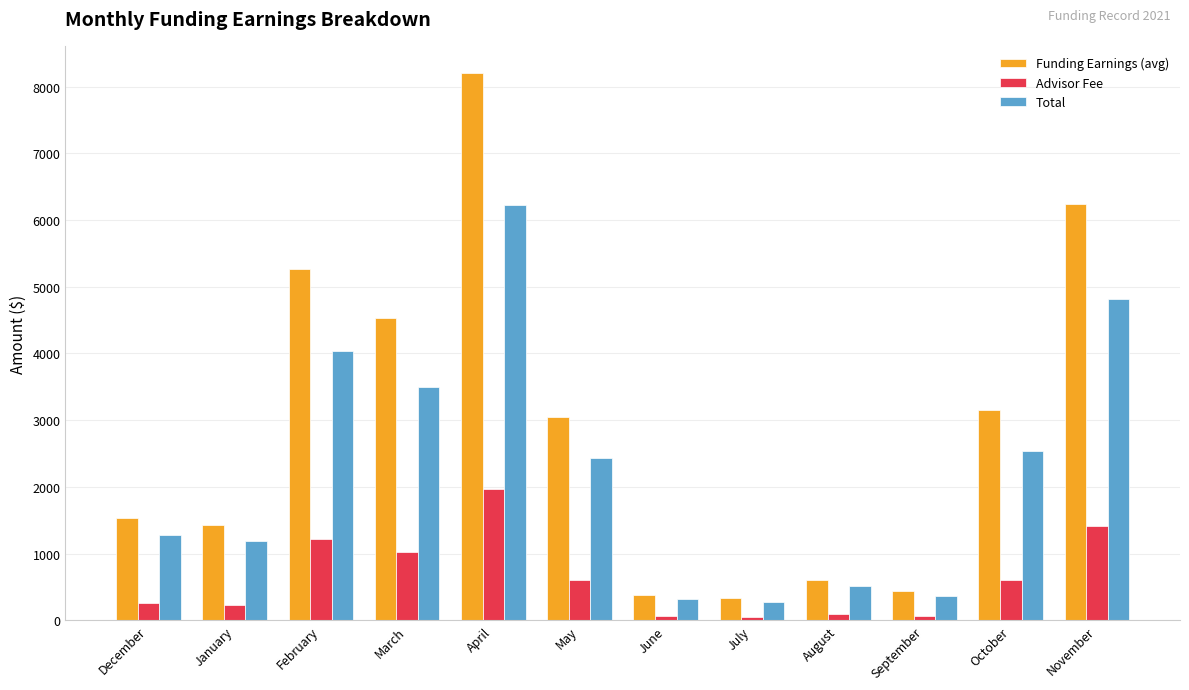

How many groups of bars are there?

12